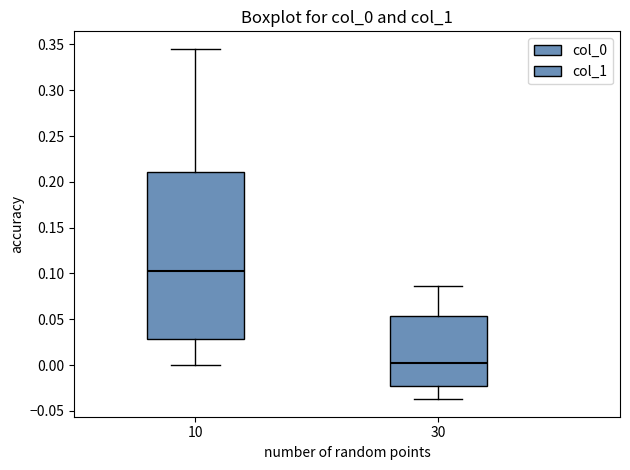

Which box is the tallest, from its lower edge to its upper edge?

10